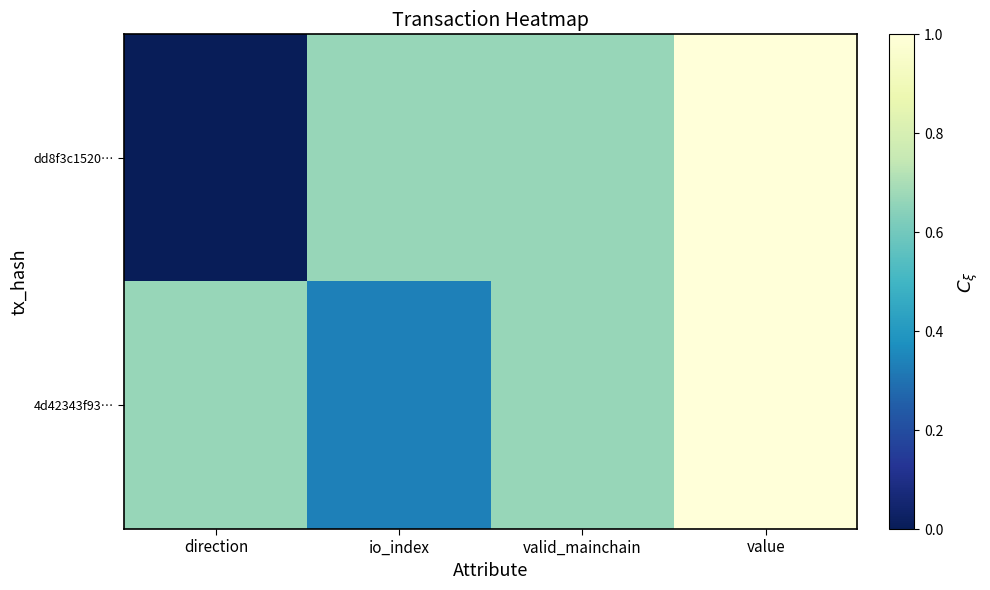

At how many categories does at least one series exceed 0?

4